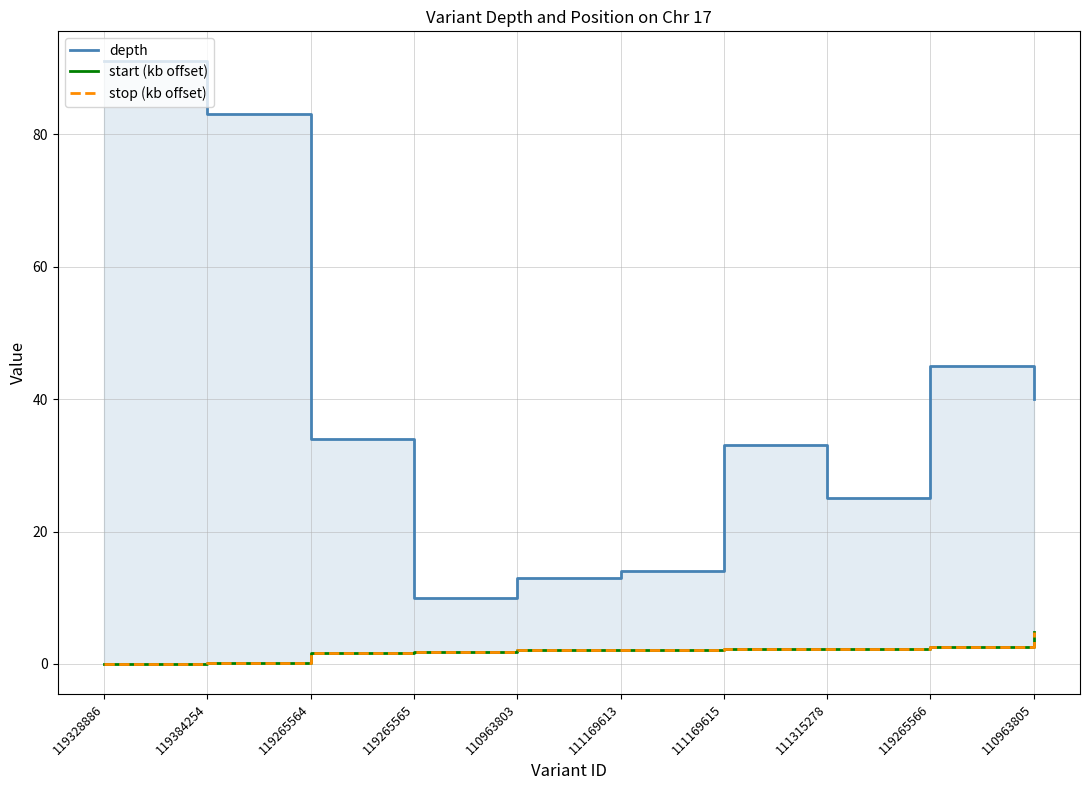

The value of stop (kb offset) at 111169615 is 2.2. True or false?

True